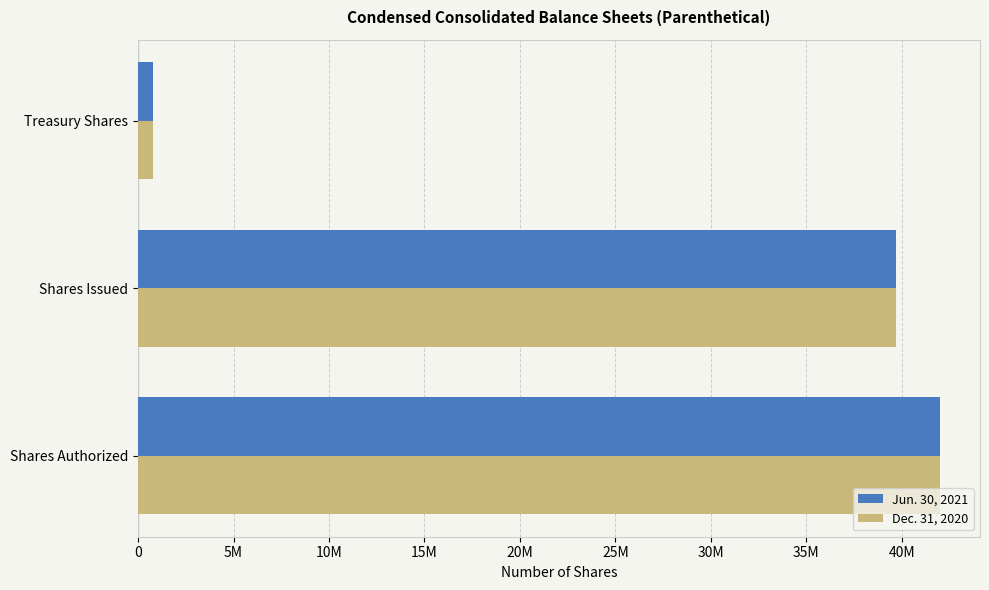

What are all the series names shown in the legend?

Jun. 30, 2021, Dec. 31, 2020